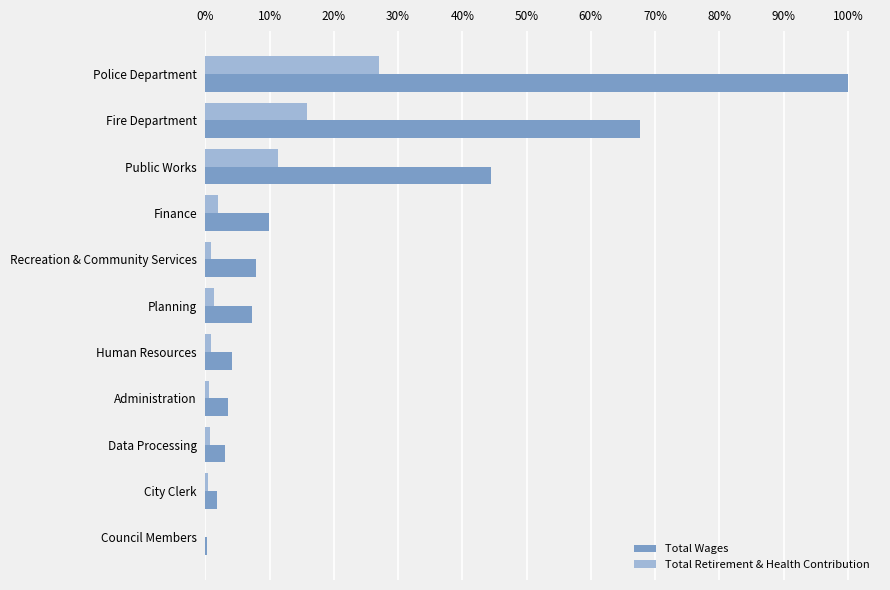

Reading left to right, list all the values displayed in this chart.

Total Wages: 1.0	0.7	0.4	0.1	0.1	0.1	0.0	0.0	0.0	0.0	0.0
Total Retirement & Health Contribution: 0.3	0.2	0.1	0.0	0.0	0.0	0.0	0.0	0.0	0.0	0.0